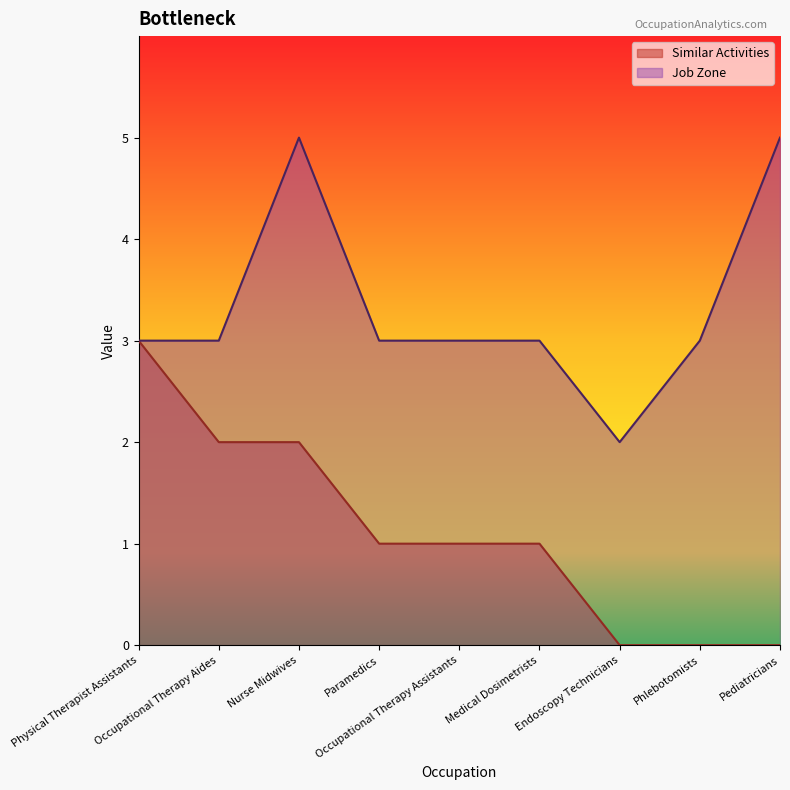

At which category is the sum across all series the highest?

Nurse Midwives